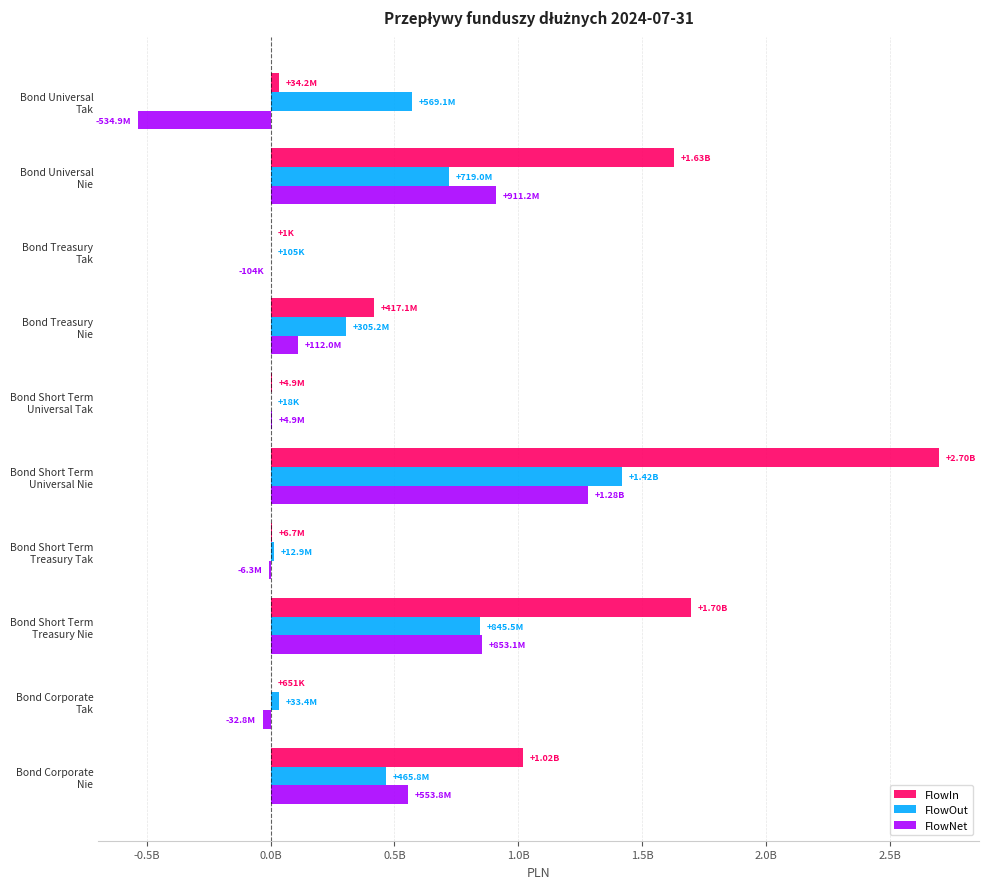

Reading left to right, extract all data points from this chart.

FlowIn: 1019609749.0	650964.9	1698623015.5	6657110.4	2699206614.3	4888637.8	417142690.0	935.0	1630187480.9	34240054.5
FlowOut: 465827359.1	33433692.9	845491870.5	12940131.1	1419388324.1	18239.1	305153121.6	104807.0	718999415.9	569119267.4
FlowNet: 553782389.9	-32782728.0	853131145.0	-6283020.7	1279818290.3	4870398.7	111989568.3	-103872.0	911188065.0	-534879212.9